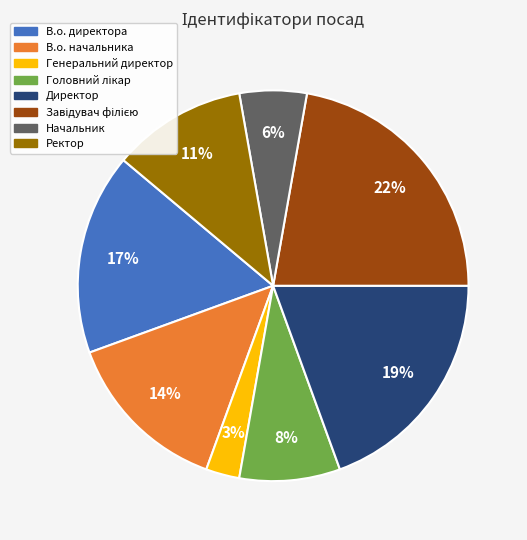

To the nearest percent, what is the difference between the largest and smallest slice percentages?

19%